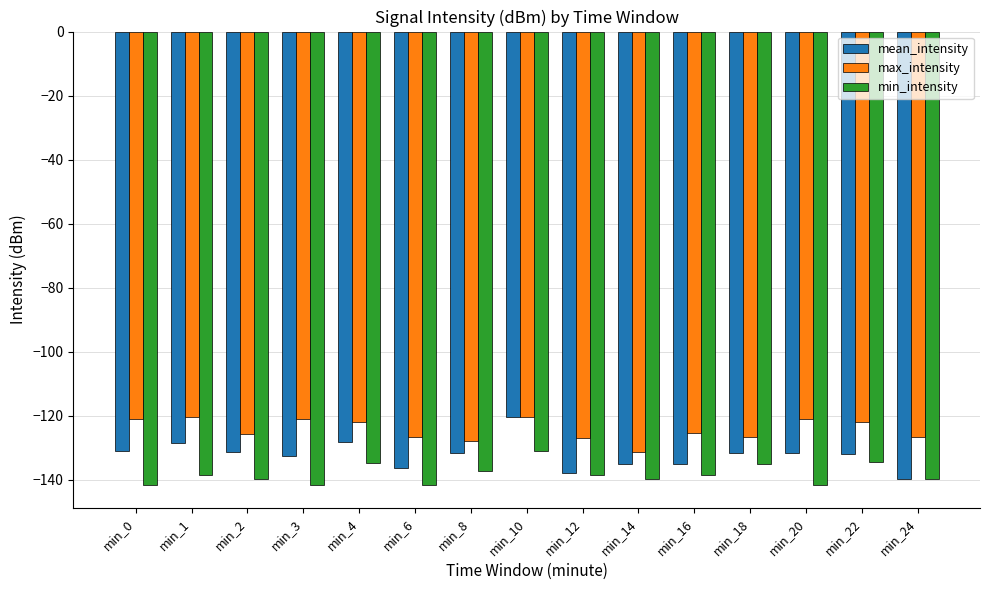

Which series changed the most between min_4 and min_12?

mean_intensity